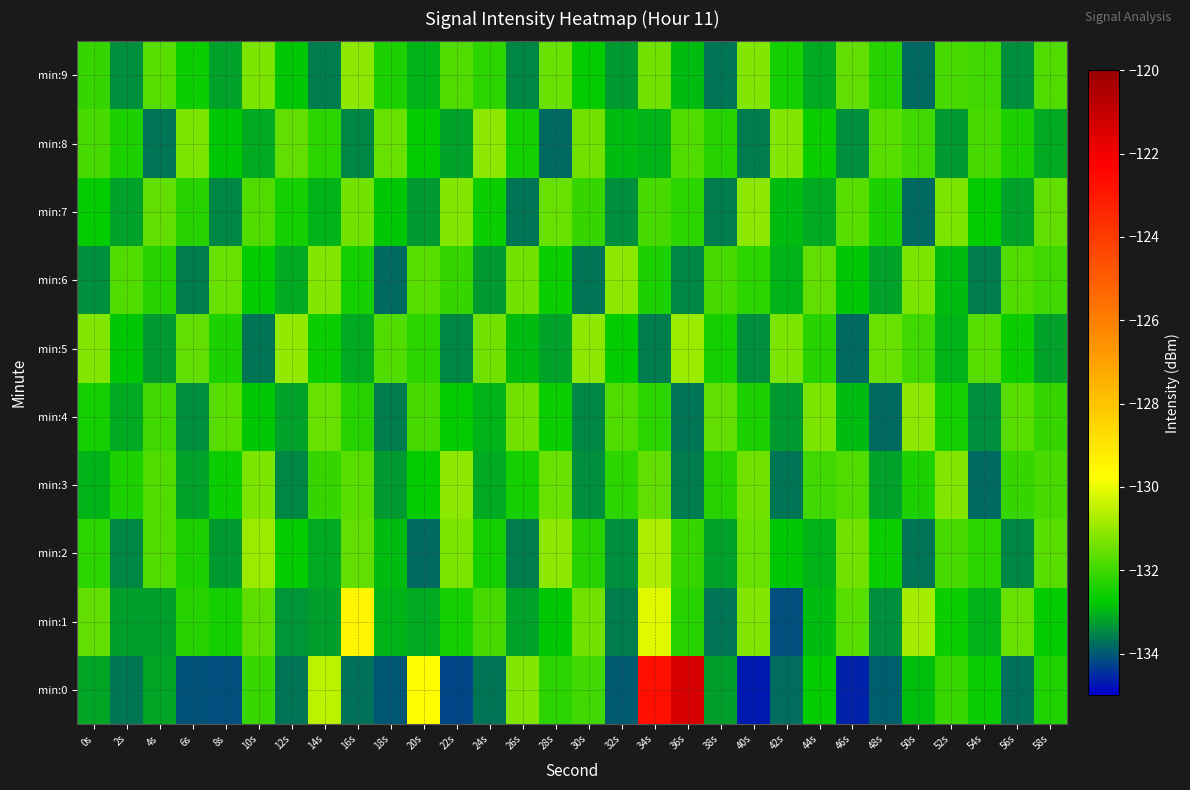

Which series changed the most between 6s and 36s?

min:0